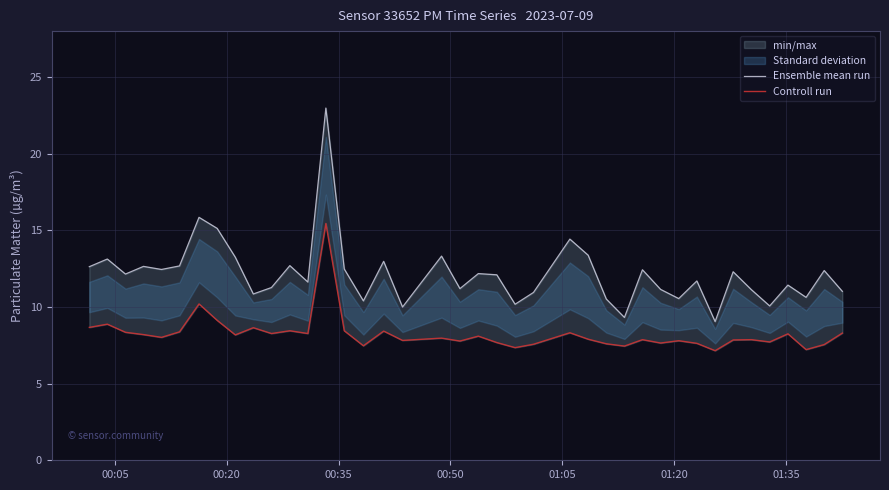

How many values in the Ensemble mean run series are below 12?

19